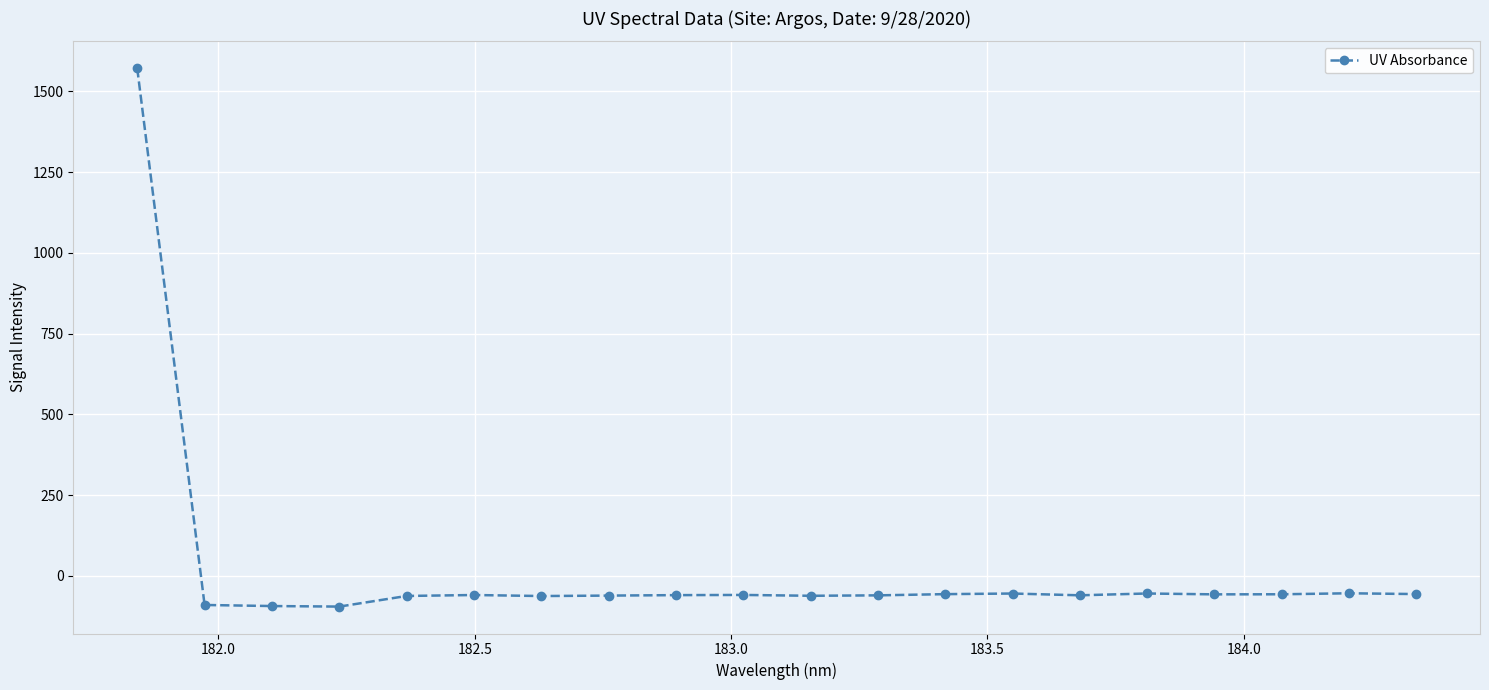

What is the difference between the maximum and minimum values?

1666.5